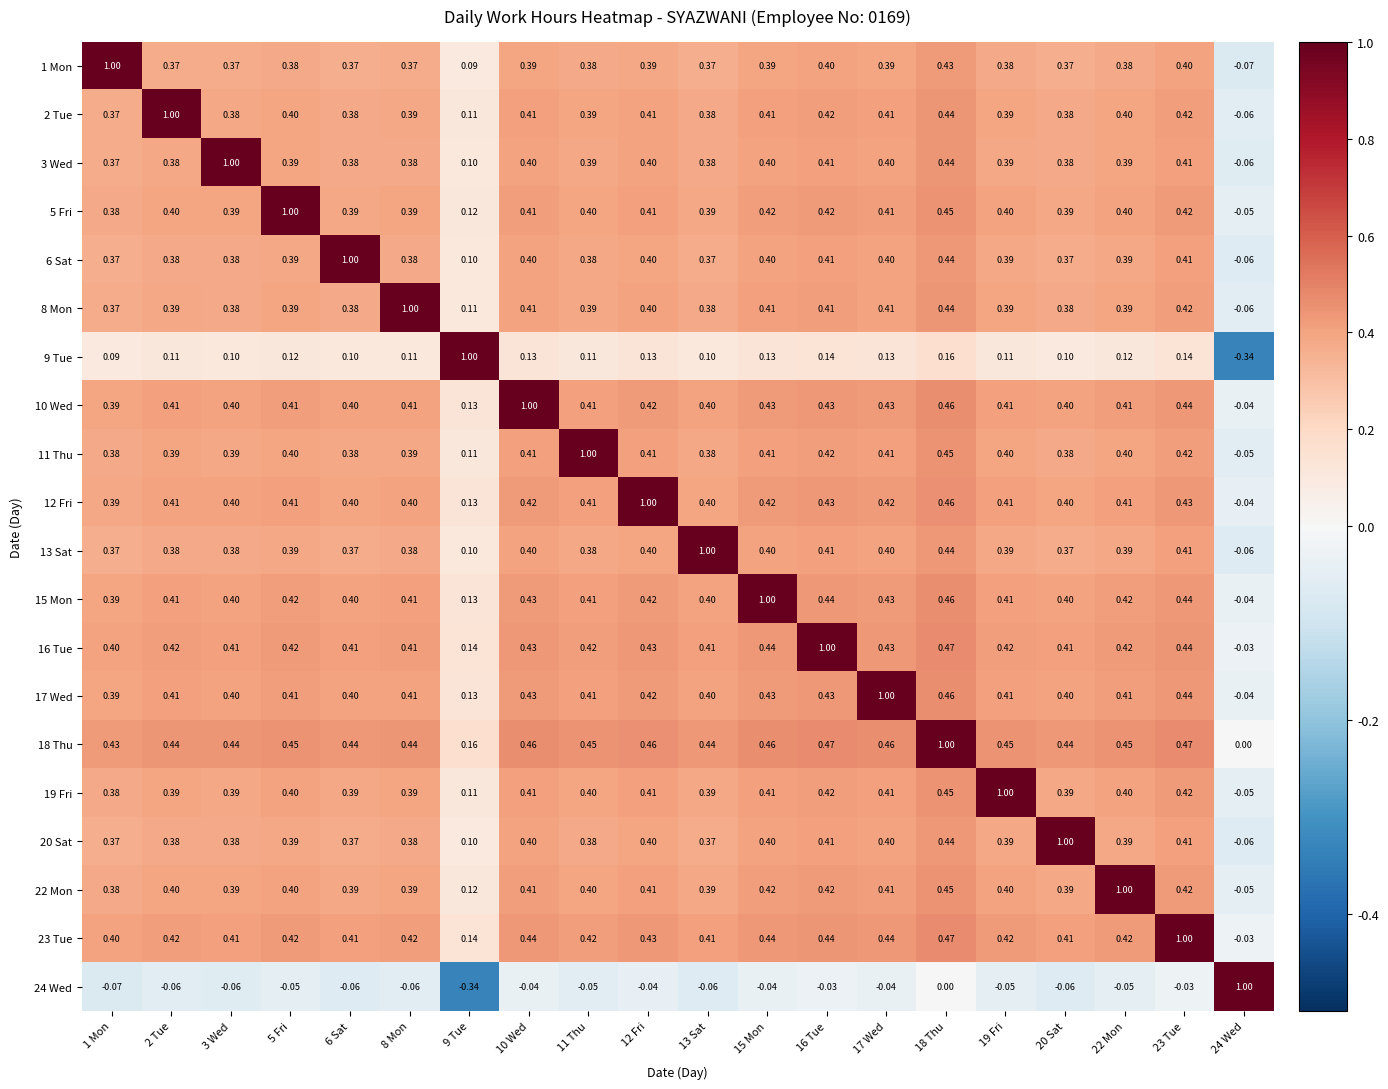

How many data points in 23 Tue are above 0?

19